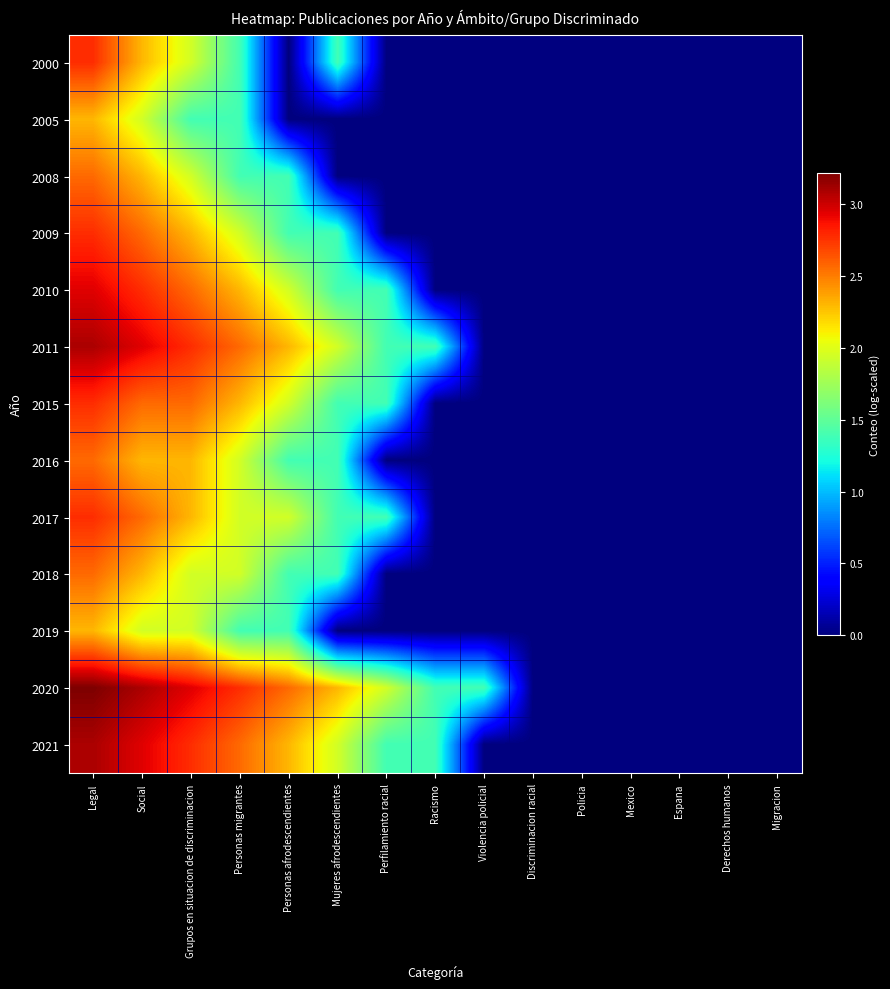

What is the maximum value shown in the chart?

3.2